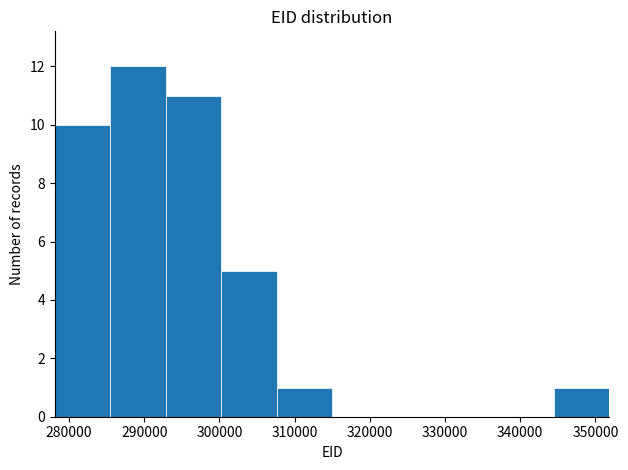

How tall is the bar that spans 300000 to 308000 on the x-axis? Neither the bar edges nor the heights are printed on the chart, so give them approximately, as read against the axes.

5